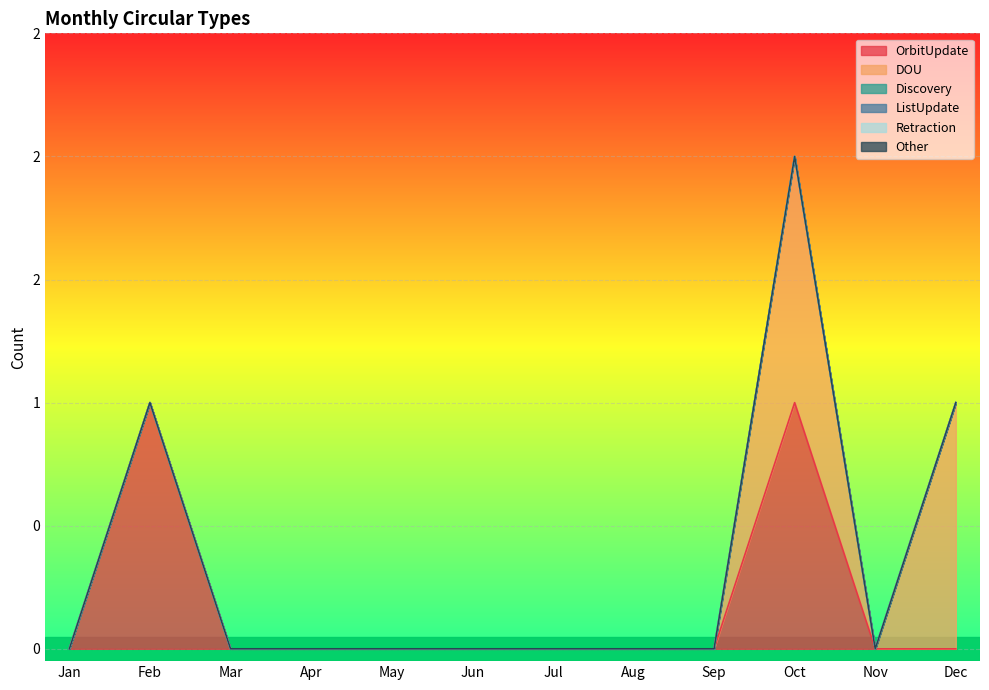

Reading left to right, extract all data points from this chart.

OrbitUpdate: 0	1	0	0	0	0	0	0	0	1	0	0
DOU: 0	0	0	0	0	0	0	0	0	1	0	1
Discovery: 0	0	0	0	0	0	0	0	0	0	0	0
ListUpdate: 0	0	0	0	0	0	0	0	0	0	0	0
Retraction: 0	0	0	0	0	0	0	0	0	0	0	0
Other: 0	0	0	0	0	0	0	0	0	0	0	0